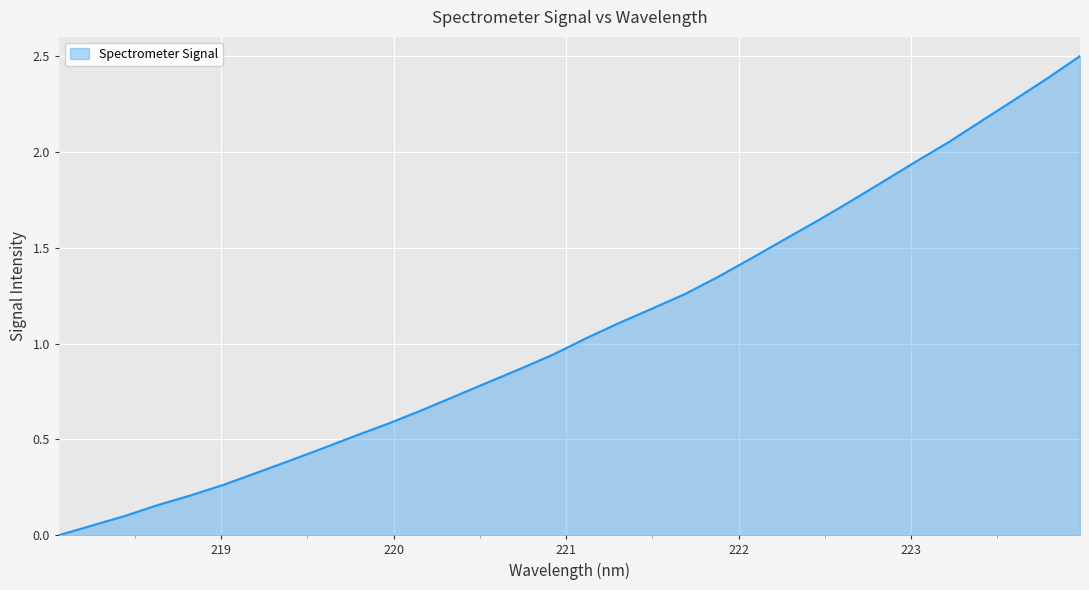

What is the difference between the maximum and minimum values?

2.5